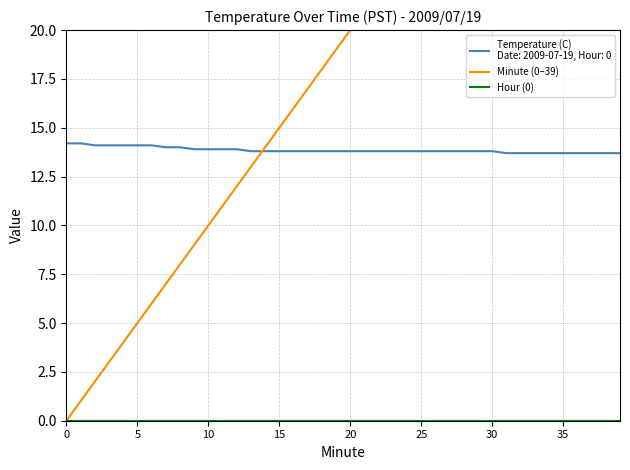

True or false: Minute (0–39) and Hour (0) cross at least once.

False